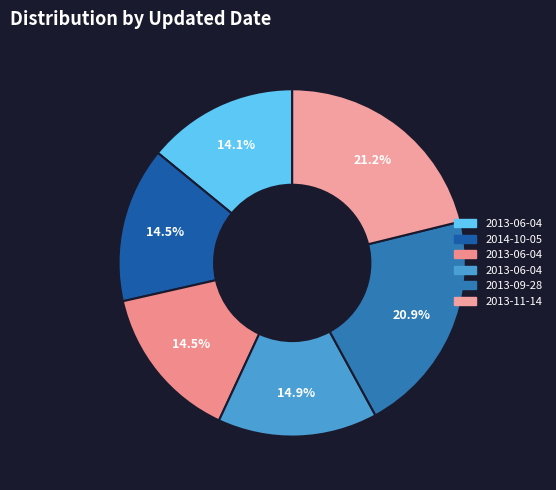

Which category has the smallest portion of the pie?

2013-06-04